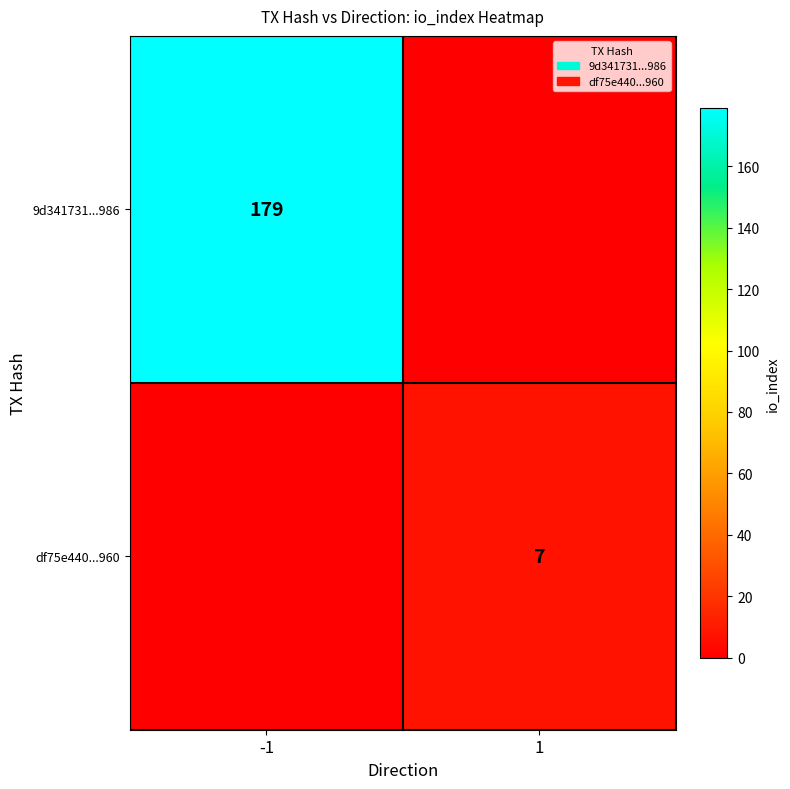

Which category has the lowest value across all series?

1